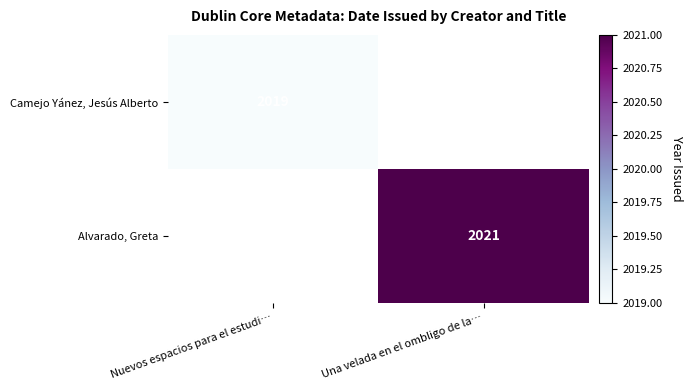

Count the number of categories in the chart.

2